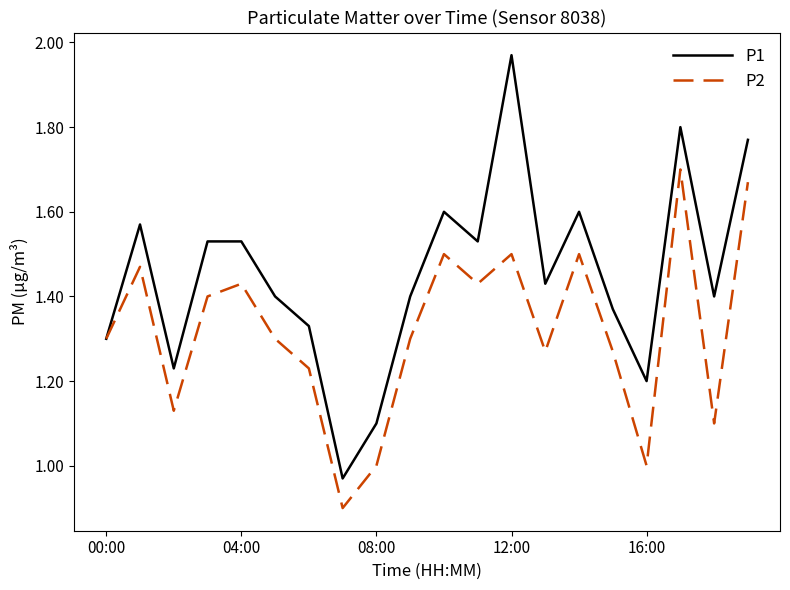

Which series has the largest total across all categories?

P1